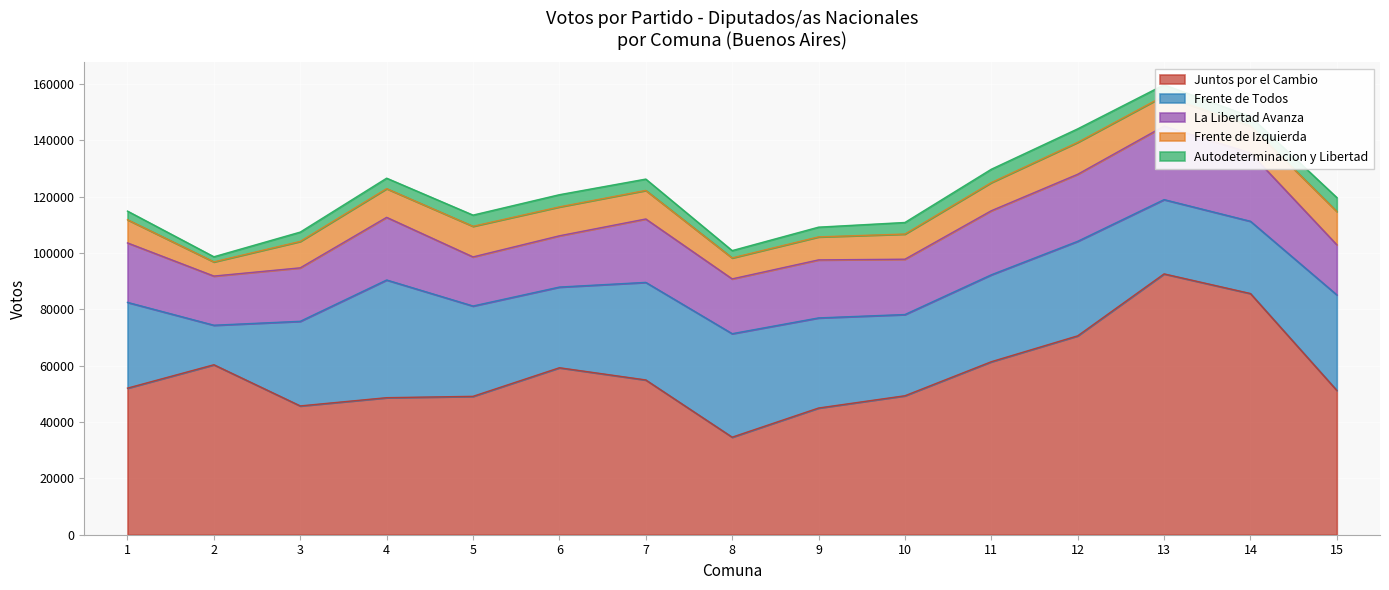

Which has a higher value, 9 or 7?

7